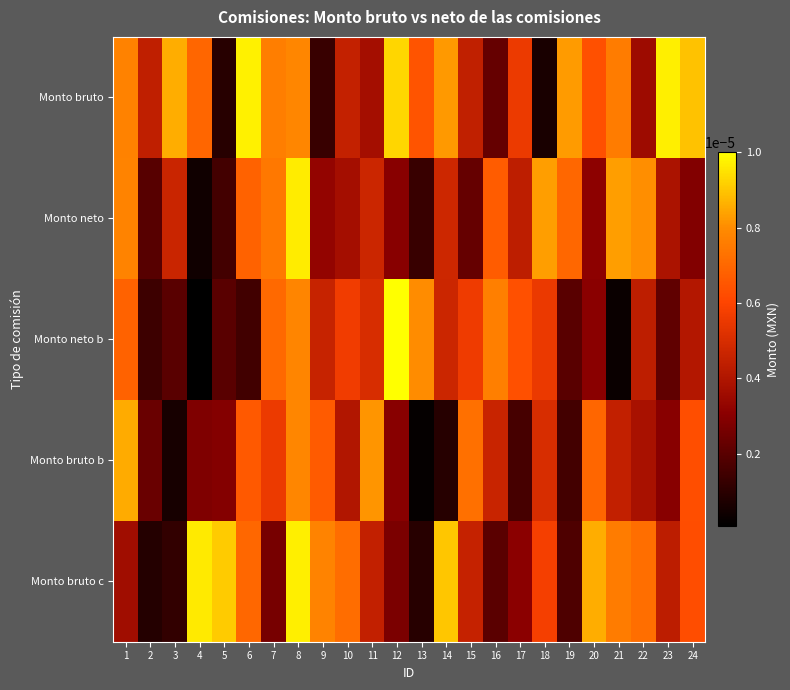

Which has a higher value, 10 or 11?

10